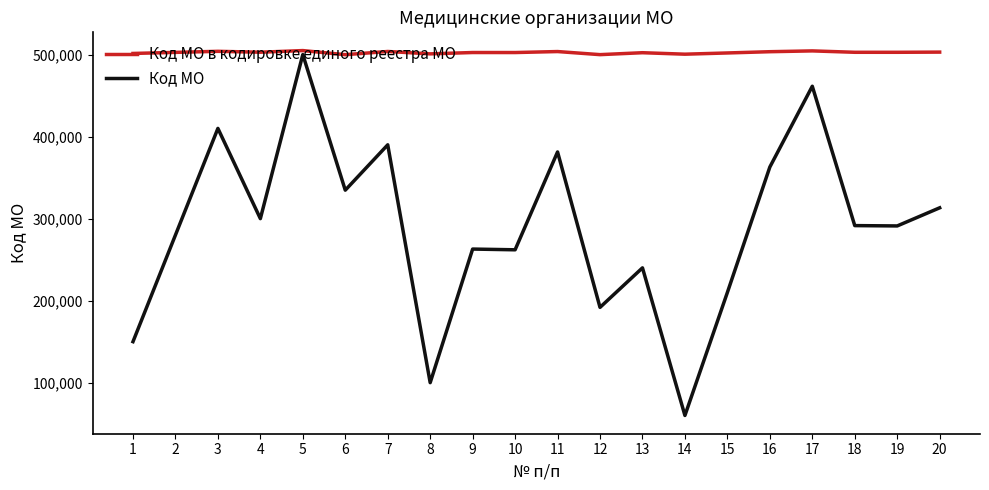

List the series in order of their overall mean, lowest first.

Код МО, Код МО в кодировке единого реестра МО